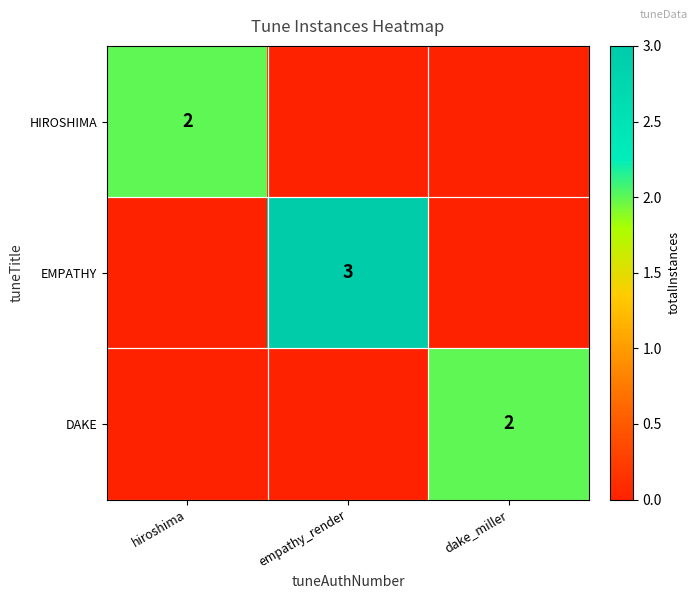

What is the total value across all series at hiroshima?

2